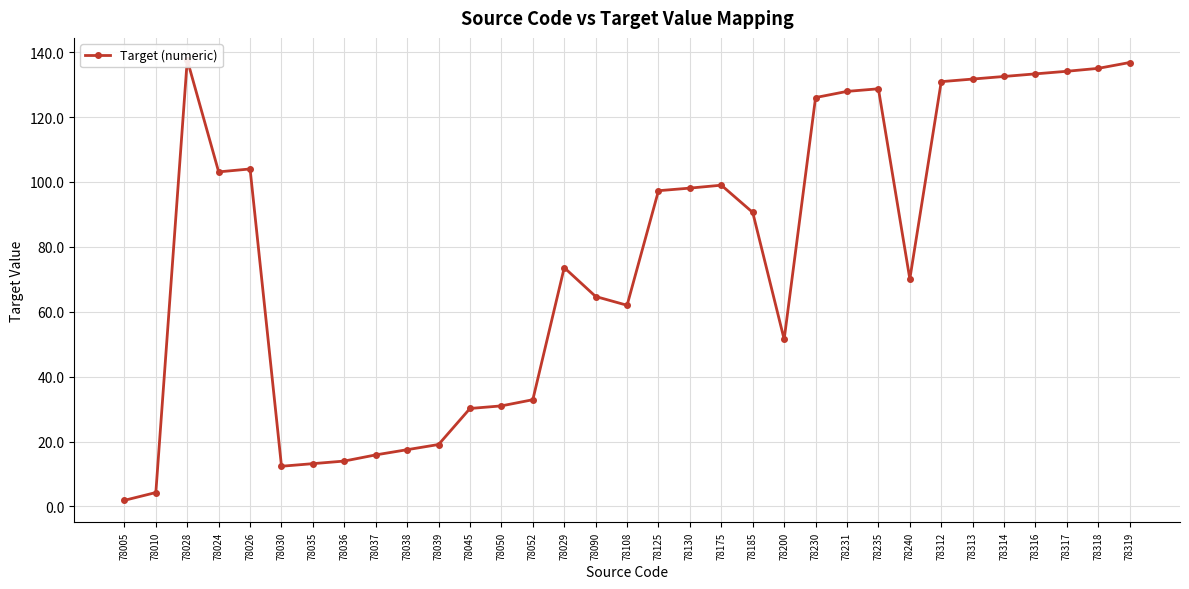

Count the number of categories in the chart.

33